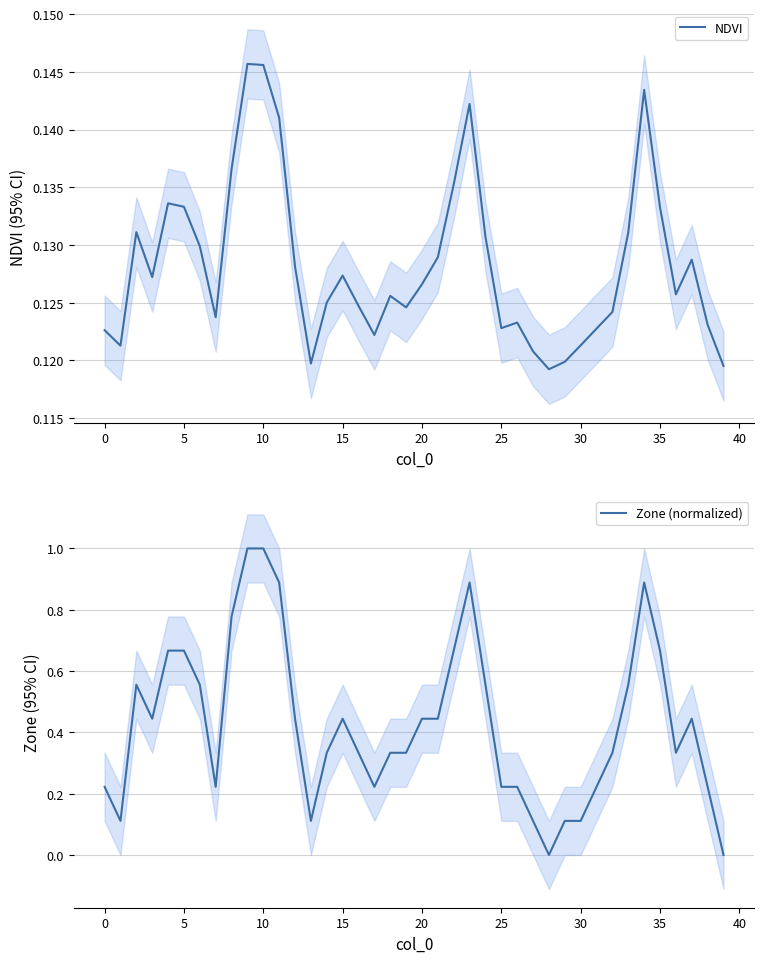

What are all the series names shown in the legend?

NDVI, Zone (normalized)